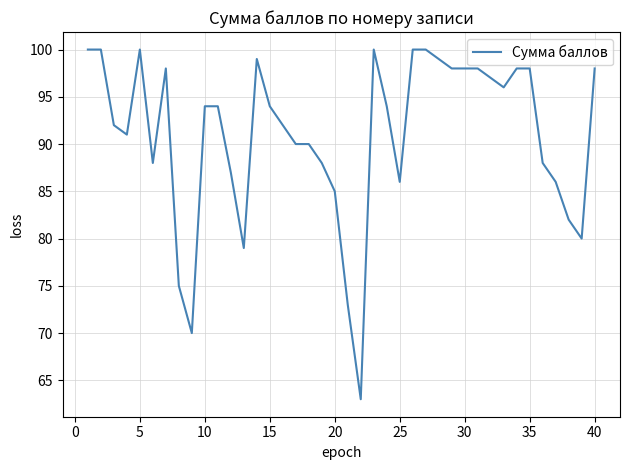

What is the maximum value shown in the chart?

100